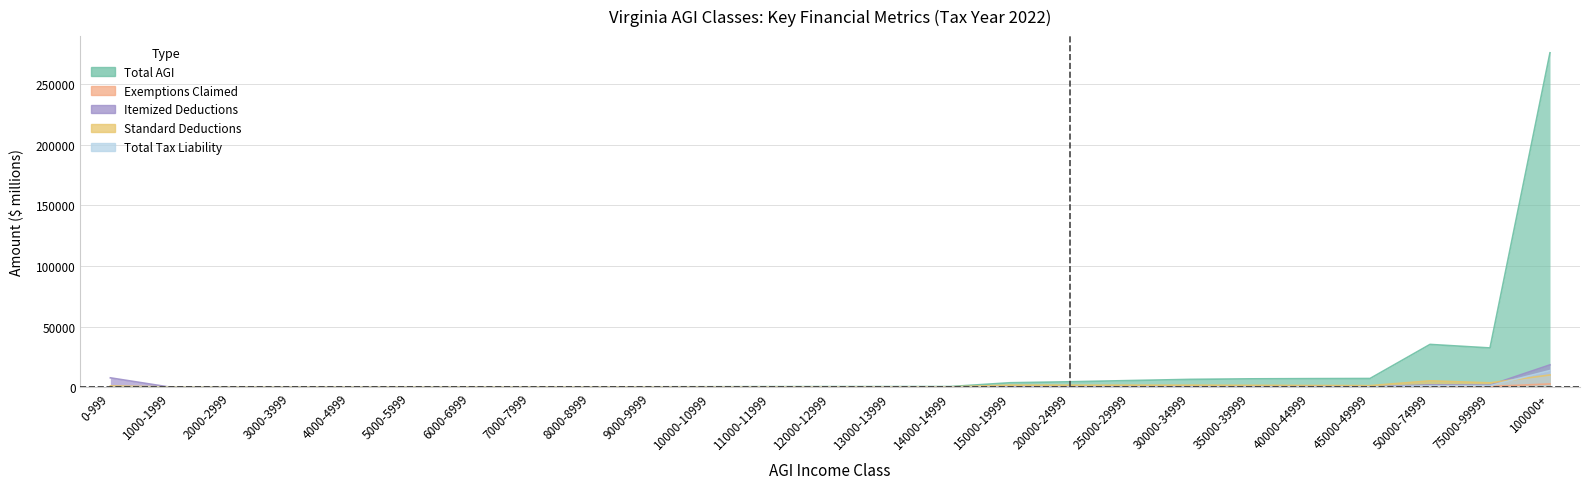

What are all the series names shown in the legend?

Total AGI, Exemptions Claimed, Itemized Deductions, Standard Deductions, Total Tax Liability